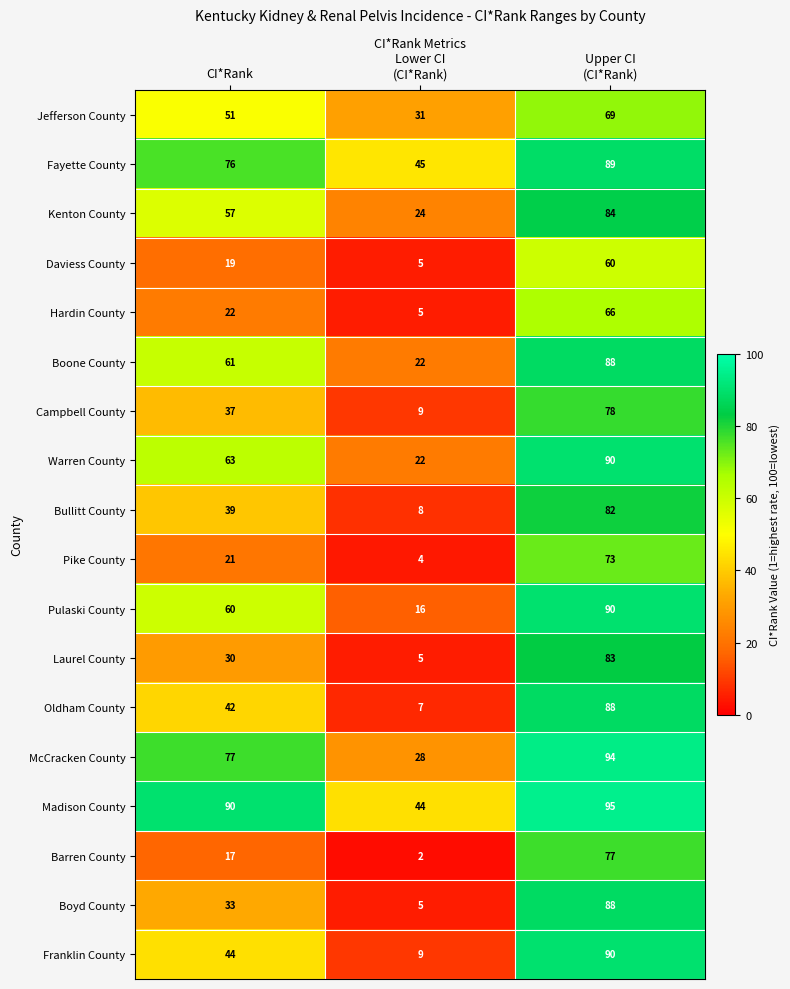

Which series has the widest spread of values?

Boyd County